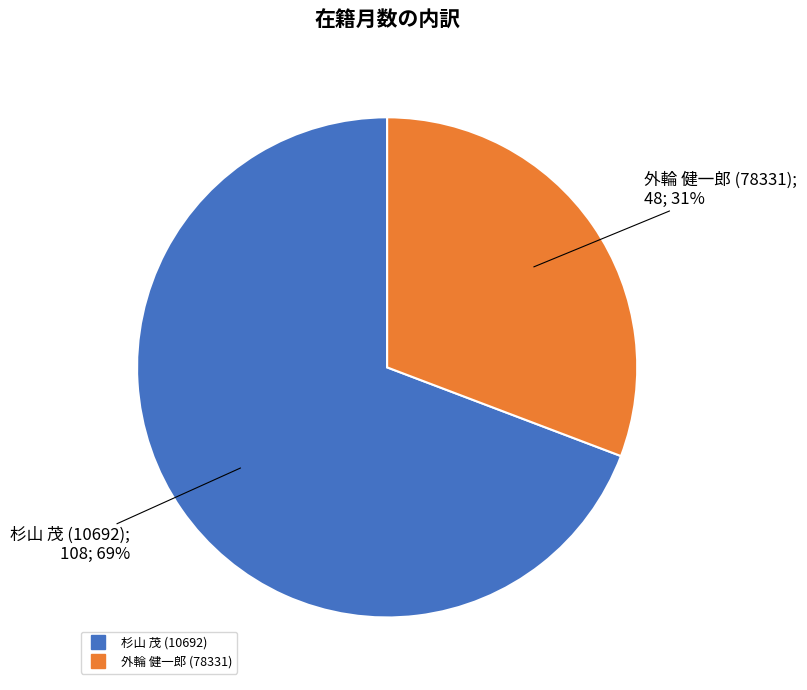

What percentage is the 外輪 健一郎 (78331) slice, to the nearest percent?

31%